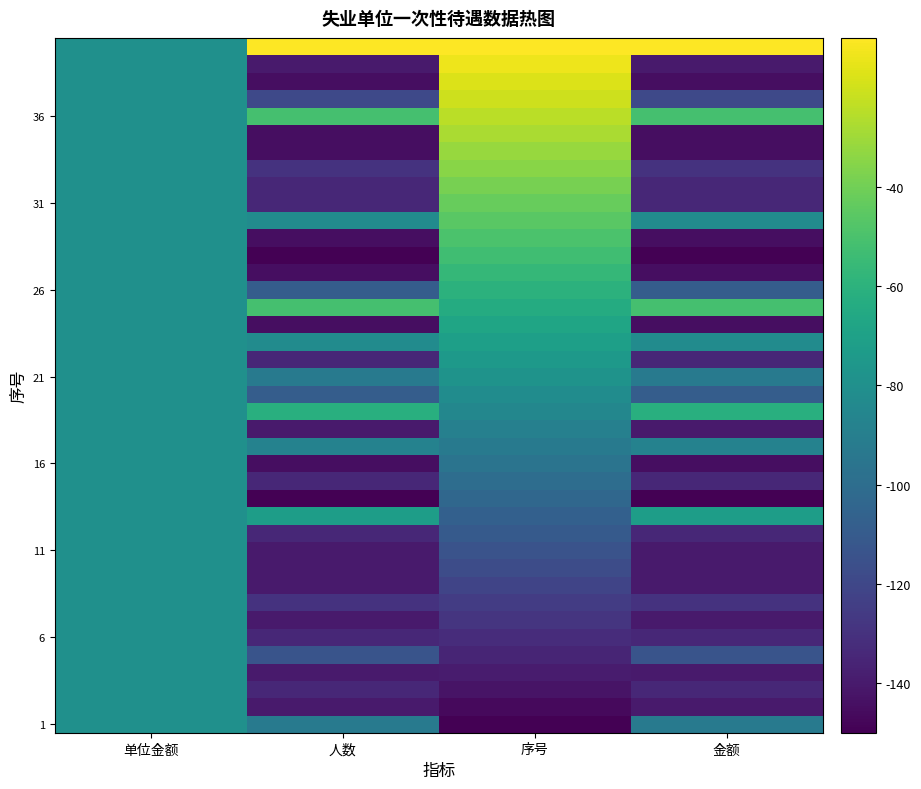

How many categories are shown in the chart?

4